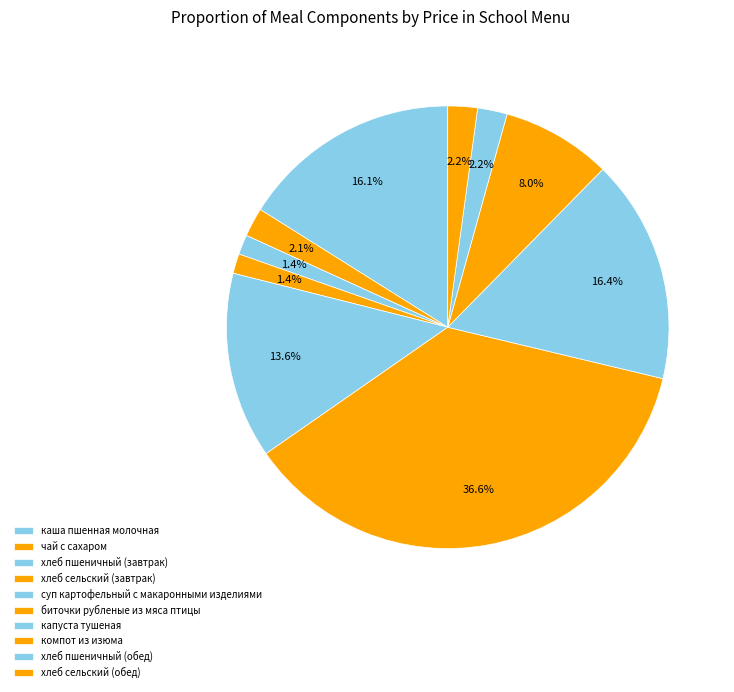

Count the number of slices in the pie.

10